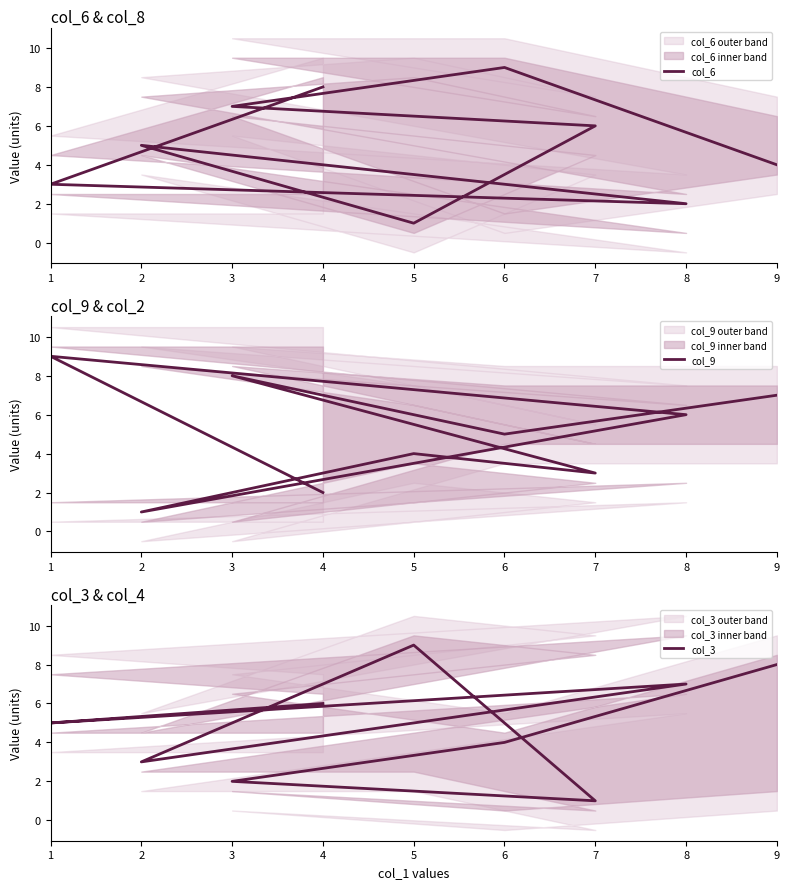

Count the number of data series in this chart.

3